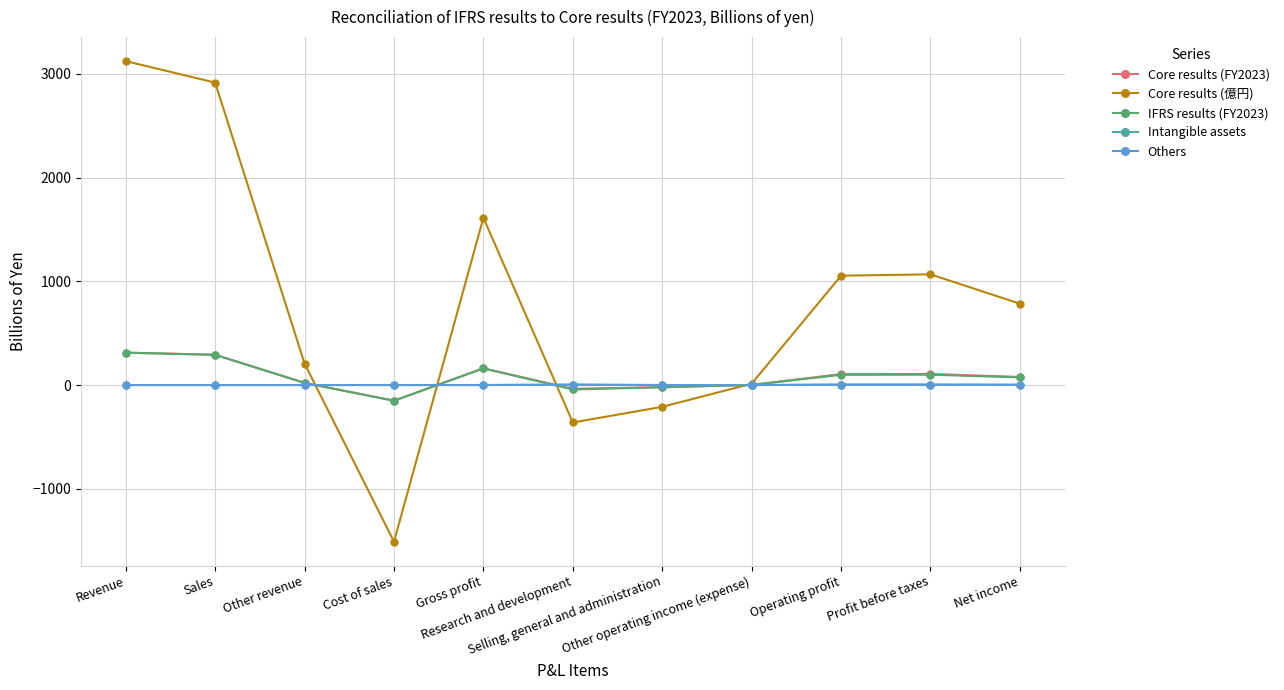

What is the value of the Core results (億円) point at the 6th from the left?

-361.0